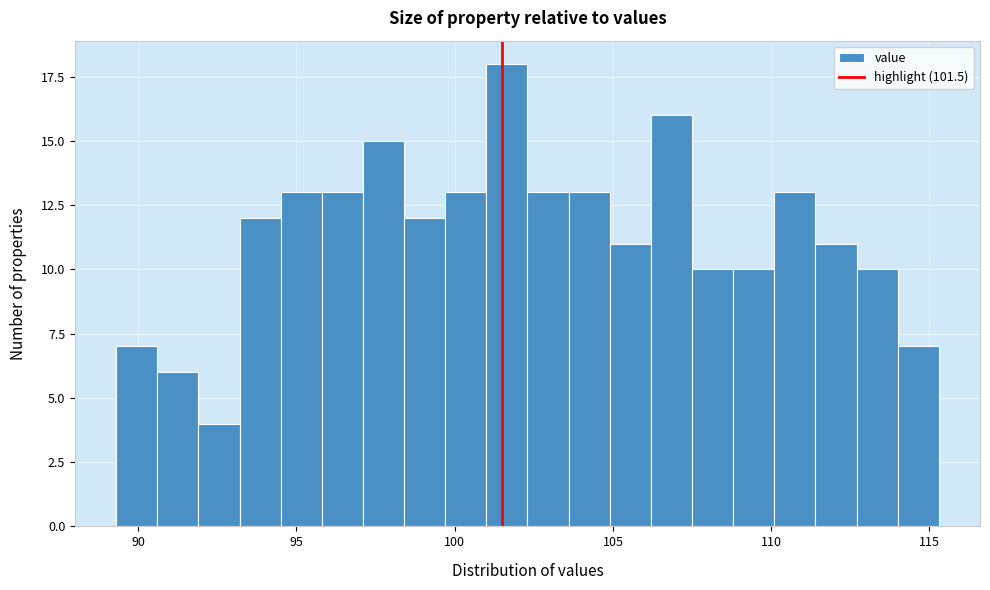

Read against the x-axis, roughly where is the centre of the tallest bar?

101.5